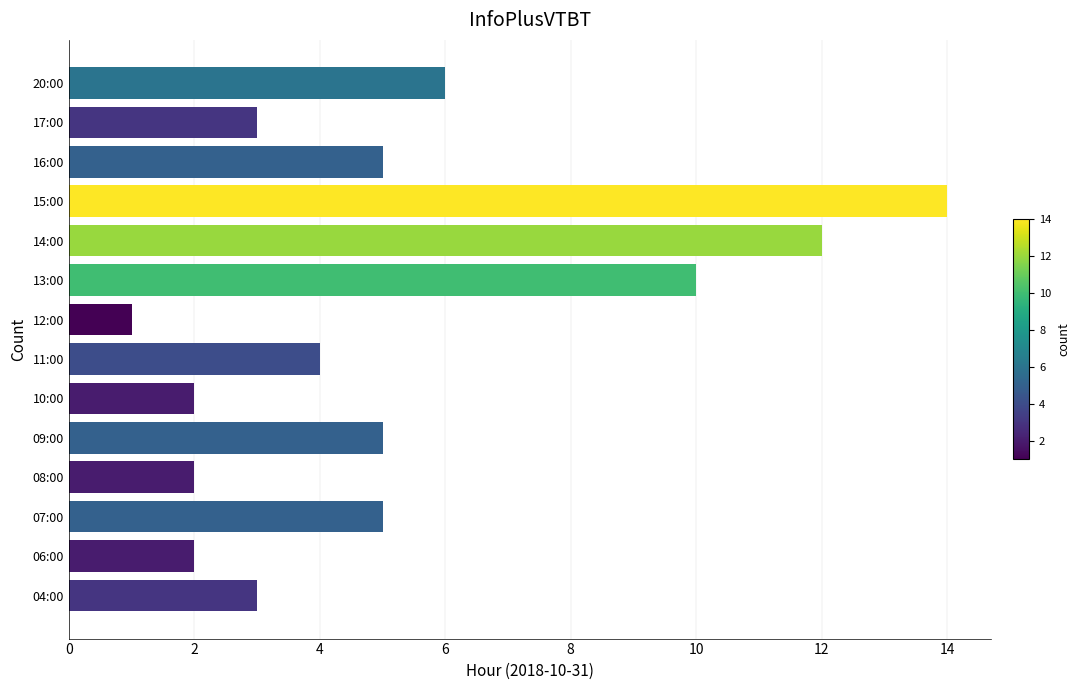

Reading bottom to top, what are all the values shown in this chart?

04:00=3	06:00=2	07:00=5	08:00=2	09:00=5	10:00=2	11:00=4	12:00=1	13:00=10	14:00=12	15:00=14	16:00=5	17:00=3	20:00=6